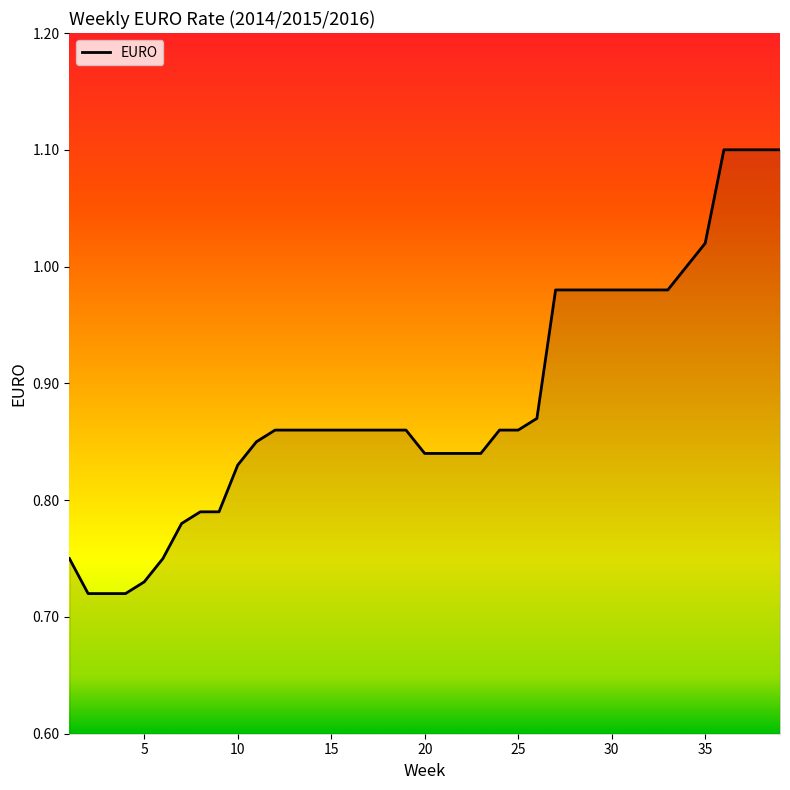

What is the greatest value displayed?

1.1